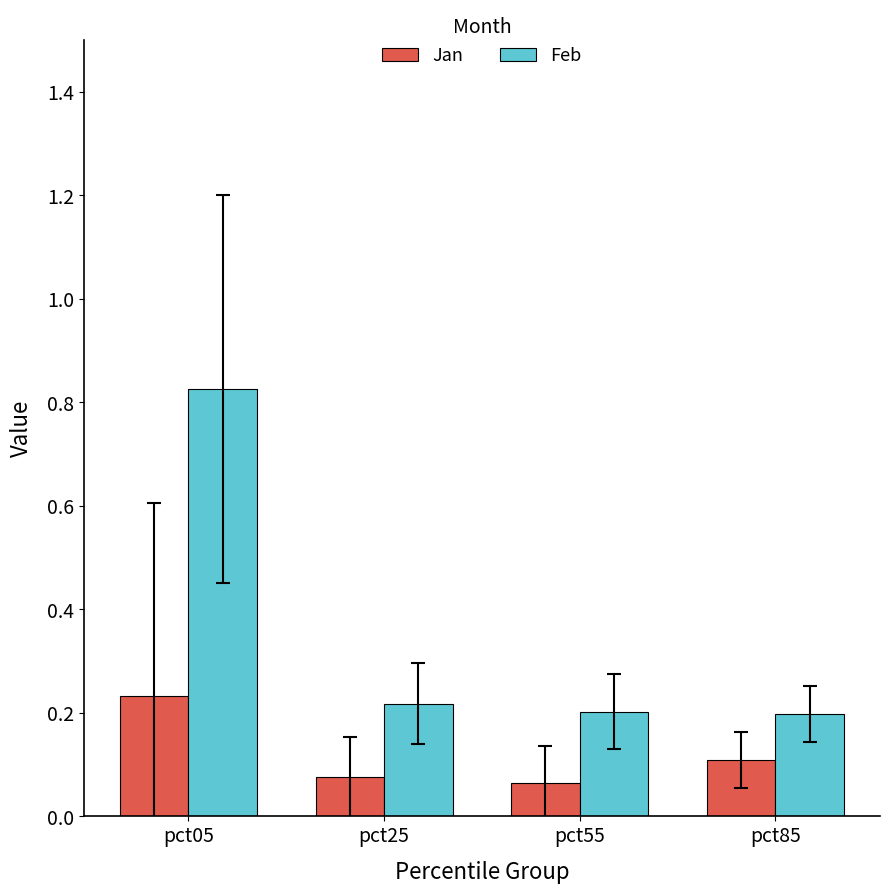

List the series in order of their peak value, highest first.

Feb, Jan